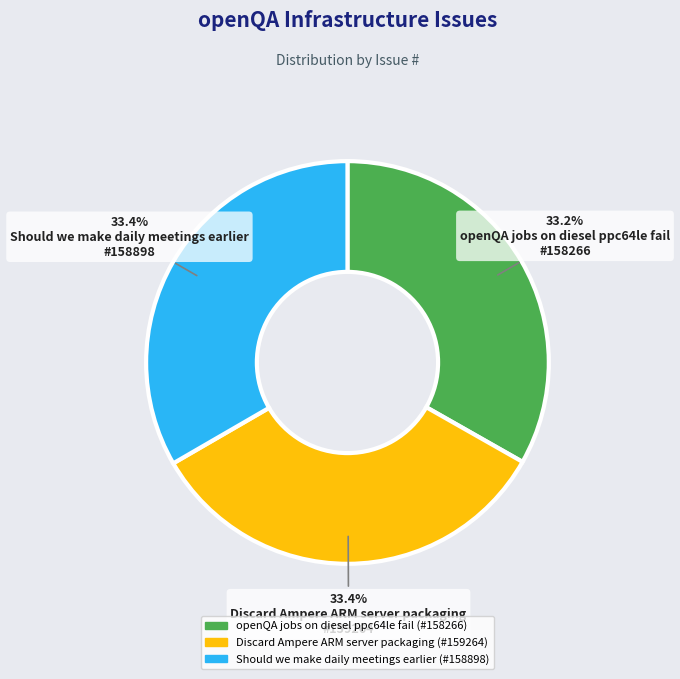

What is the total percentage of openQA jobs on diesel ppc64le fail and Should we make daily meetings earlier?

66.6%